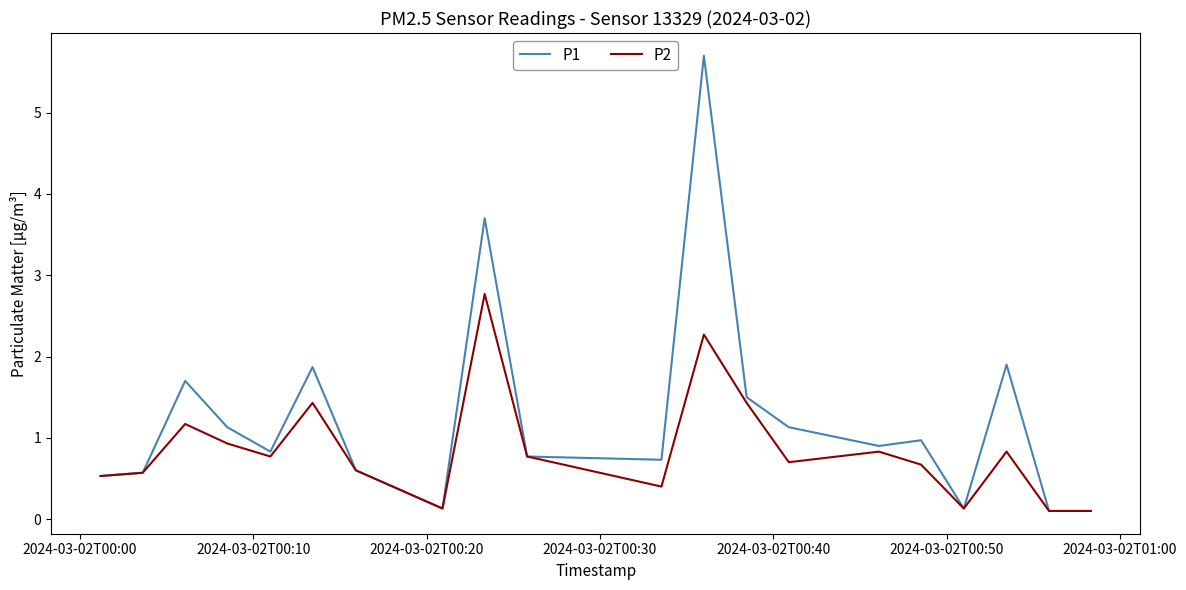

Which series has the largest total across all categories?

P1